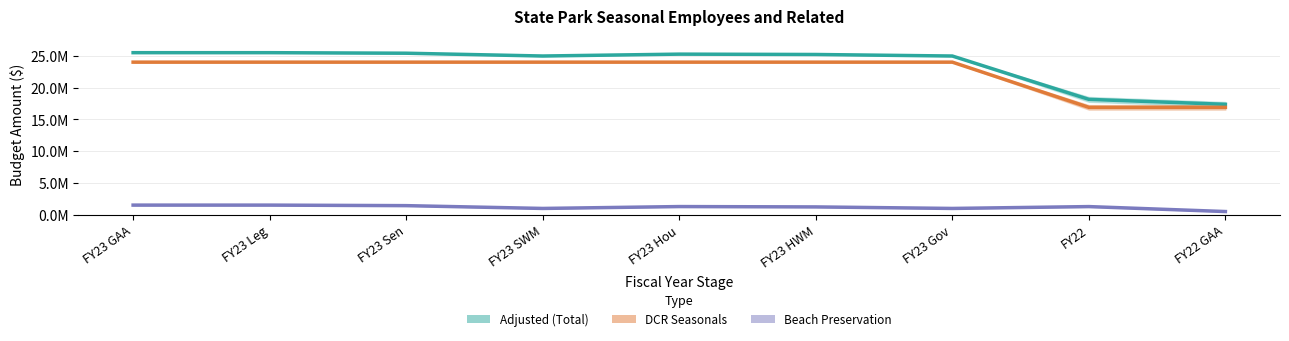

The Adjusted (Total) series shows 17358908.5 at FY22 GAA. True or false?

True